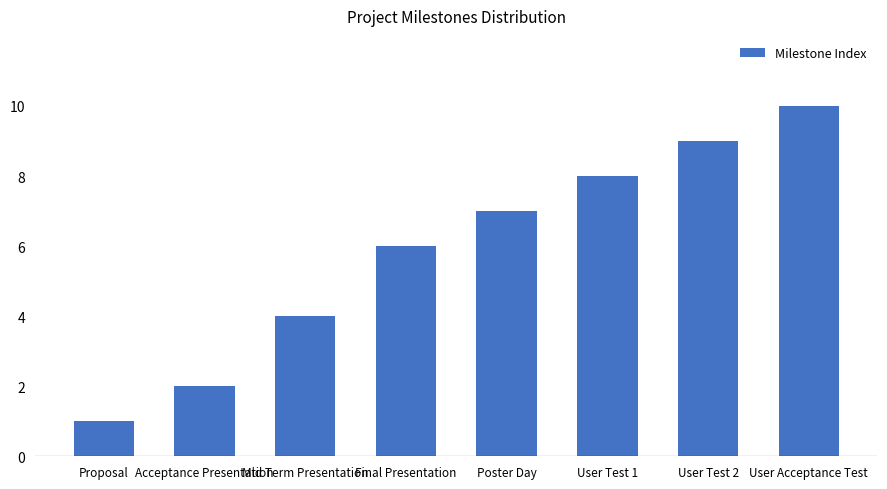

Reading left to right, what are all the values shown in this chart?

1	2	4	6	7	8	9	10